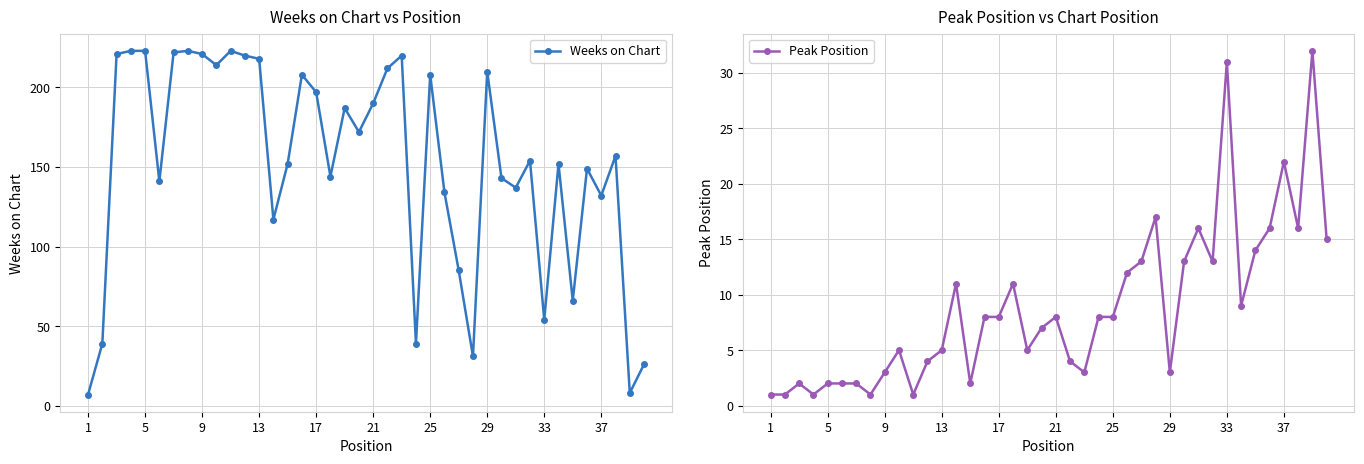

The Peak Position series shows 8 at 25. True or false?

True